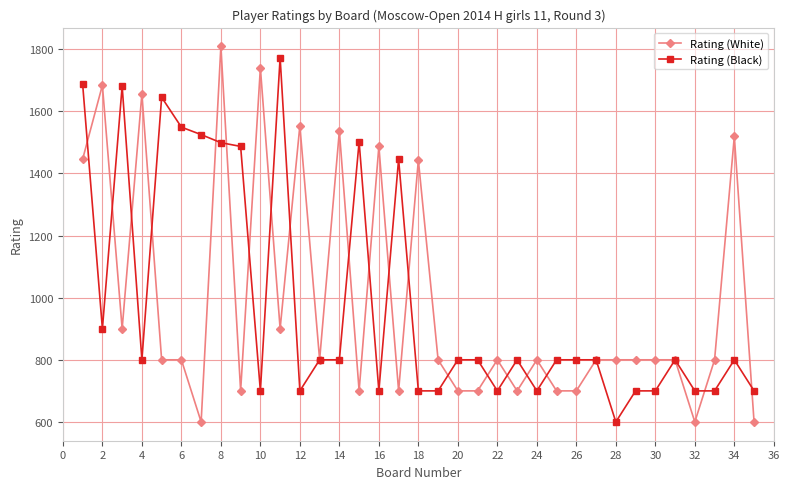

How many values in the Rating (Black) series are below 800?

13